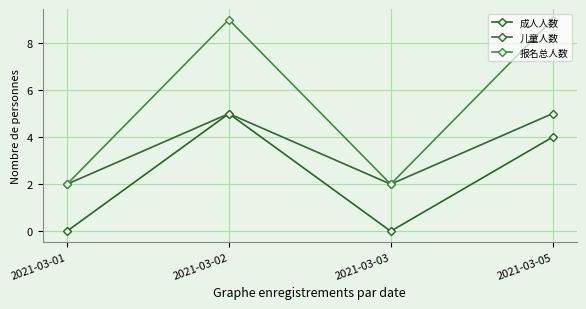

List the series in order of their overall mean, lowest first.

成人人数, 儿童人数, 报名总人数